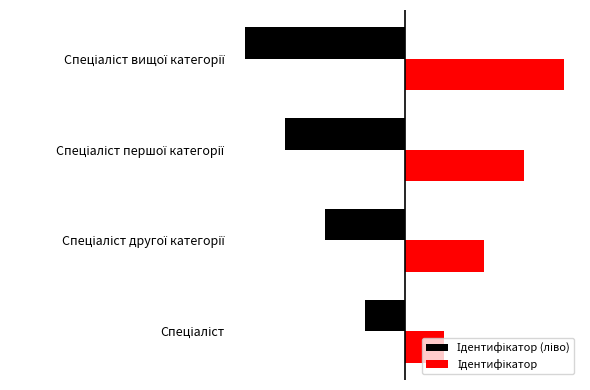

What is the difference between the maximum and second lowest values in the Ідентифікатор series?

2